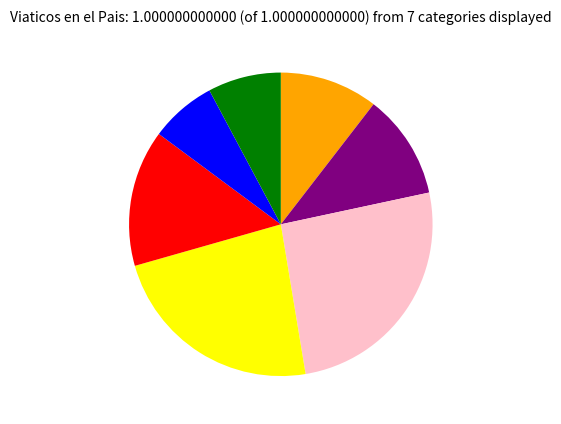

Is there a majority slice in this chart?

No